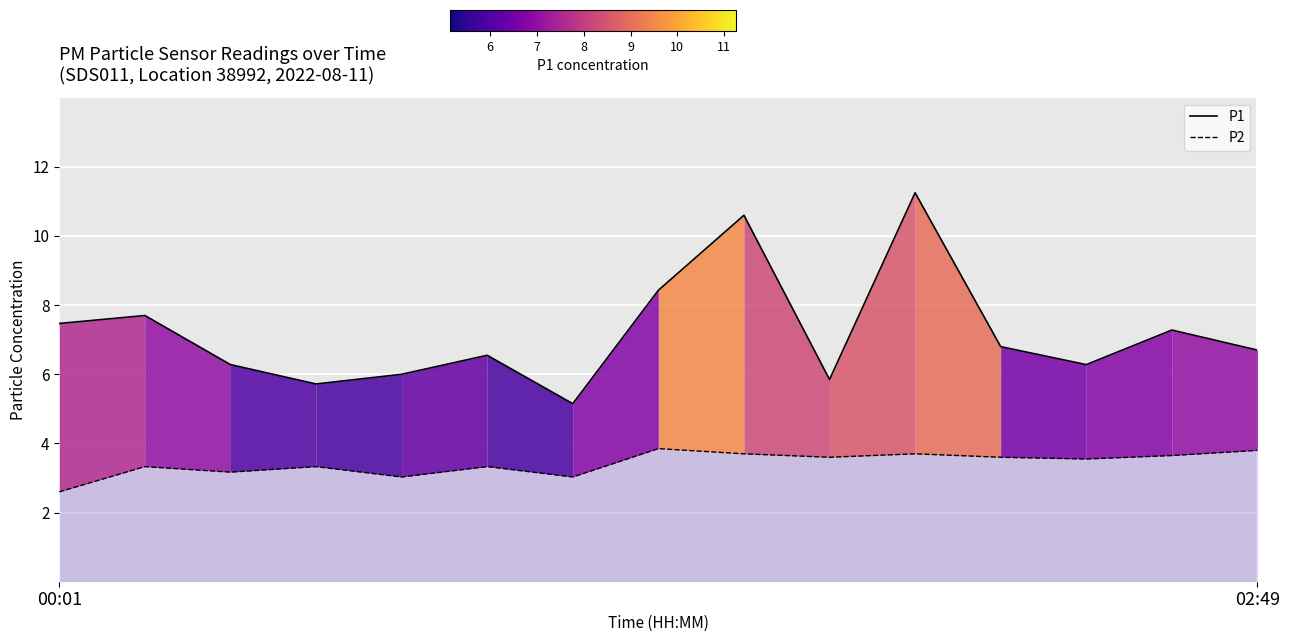

Reading left to right, transcribe all the data shown in this chart.

P1: 7.5	7.7	6.3	5.7	6.0	6.5	5.2	8.4	10.6	5.8	11.2	6.8	6.3	7.3	6.7
P2: 2.6	3.3	3.2	3.3	3.0	3.3	3.0	3.9	3.7	3.6	3.7	3.6	3.5	3.6	3.8